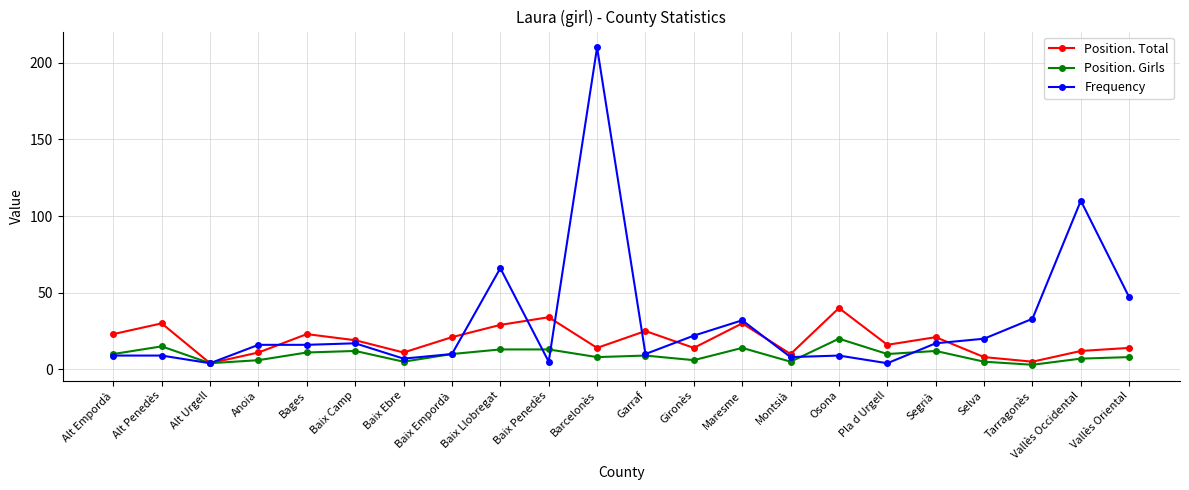

Reading left to right, transcribe all the data shown in this chart.

Position. Total: Alt Empordà=23	Alt Penedès=30	Alt Urgell=4	Anoia=11	Bages=23	Baix Camp=19	Baix Ebre=11	Baix Empordà=21	Baix Llobregat=29	Baix Penedès=34	Barcelonès=14	Garraf=25	Gironès=14	Maresme=30	Montsià=10	Osona=40	Pla d Urgell=16	Segrià=21	Selva=8	Tarragonès=5	Vallès Occidental=12	Vallès Oriental=14
Position. Girls: Alt Empordà=10	Alt Penedès=15	Alt Urgell=4	Anoia=6	Bages=11	Baix Camp=12	Baix Ebre=5	Baix Empordà=10	Baix Llobregat=13	Baix Penedès=13	Barcelonès=8	Garraf=9	Gironès=6	Maresme=14	Montsià=5	Osona=20	Pla d Urgell=10	Segrià=12	Selva=5	Tarragonès=3	Vallès Occidental=7	Vallès Oriental=8
Frequency: Alt Empordà=9	Alt Penedès=9	Alt Urgell=4	Anoia=16	Bages=16	Baix Camp=17	Baix Ebre=7	Baix Empordà=10	Baix Llobregat=66	Baix Penedès=5	Barcelonès=210	Garraf=10	Gironès=22	Maresme=32	Montsià=8	Osona=9	Pla d Urgell=4	Segrià=17	Selva=20	Tarragonès=33	Vallès Occidental=110	Vallès Oriental=47